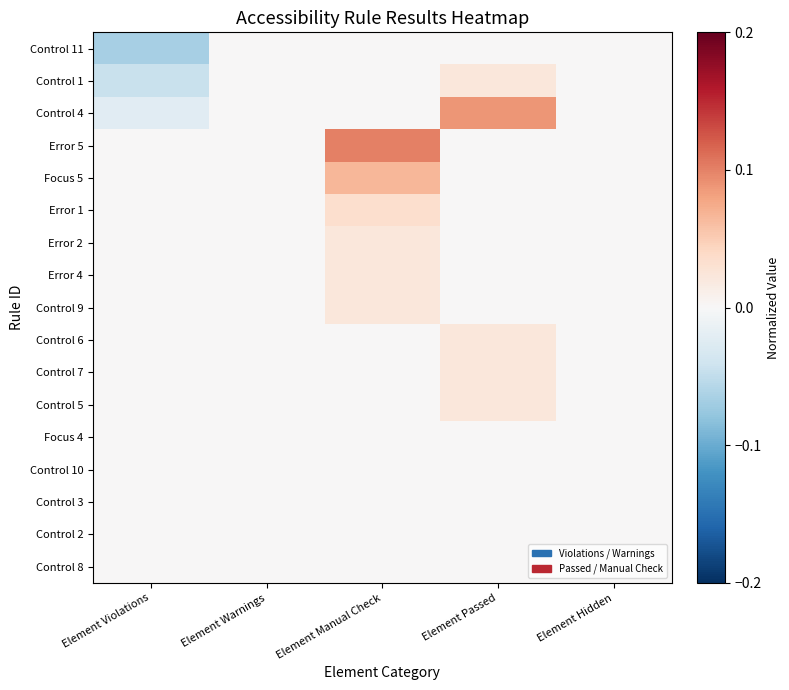

Rank the series at Element Hidden from highest to lowest value.

Control 11, Control 1, Control 4, Error 5, Focus 5, Error 1, Error 2, Error 4, Control 9, Control 6, Control 7, Control 5, Focus 4, Control 10, Control 3, Control 2, Control 8